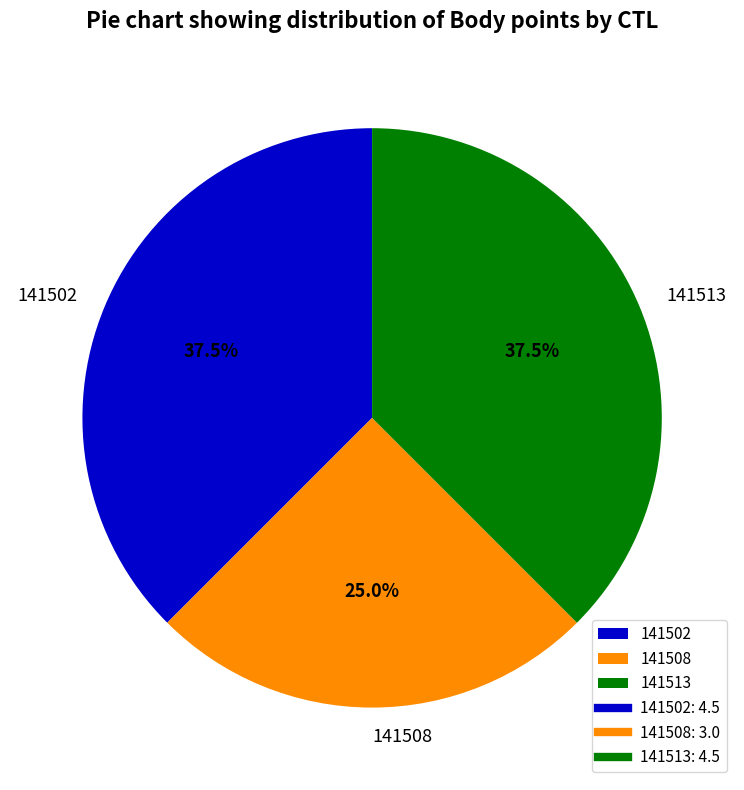

What is the smallest slice in the pie chart?

141508